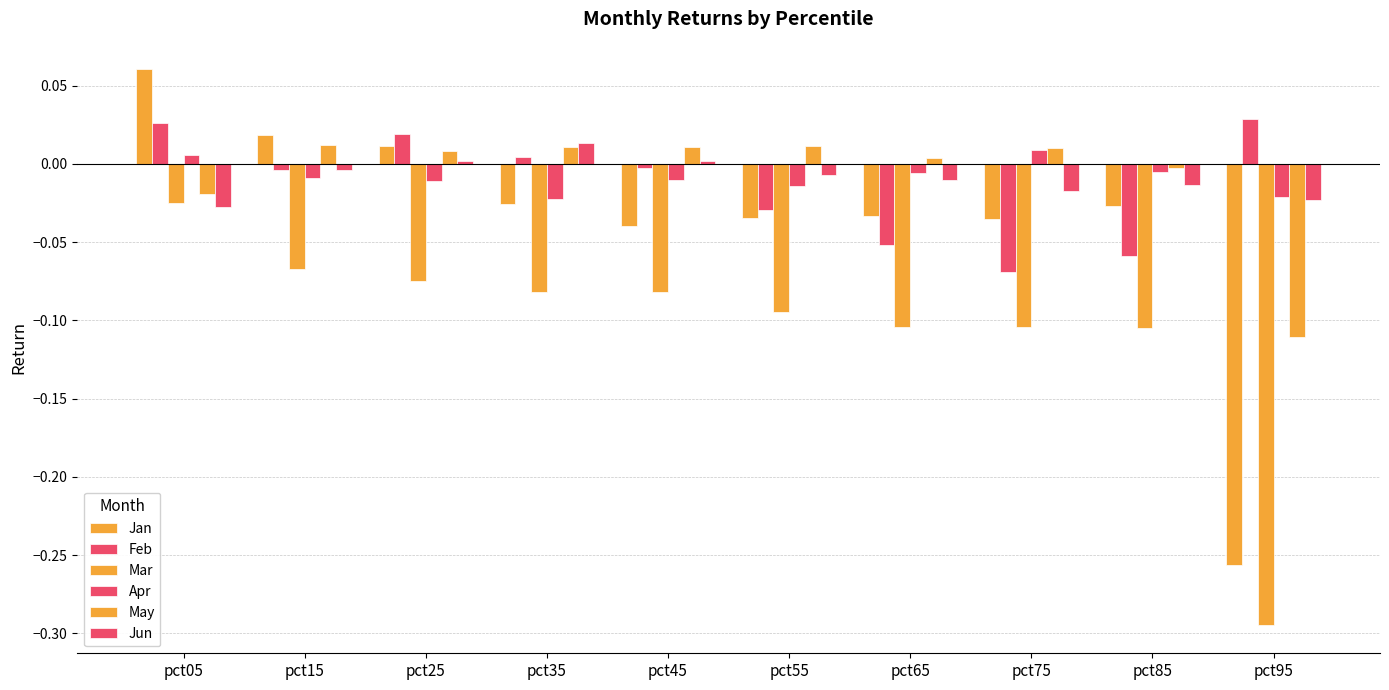

The Jun series shows -0.0 at pct75. True or false?

True